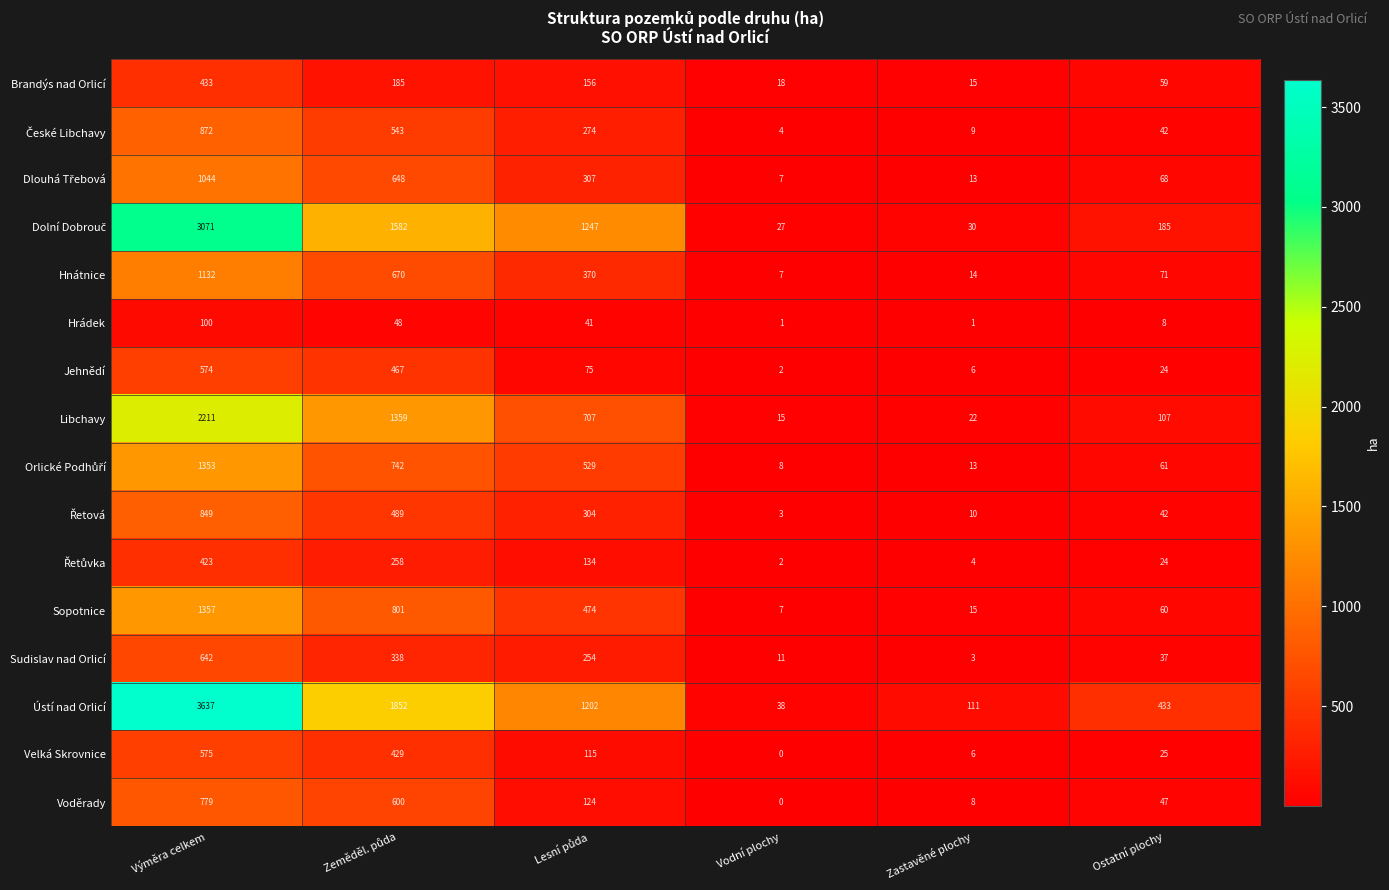

At which category is the sum across all series the highest?

Výměra celkem